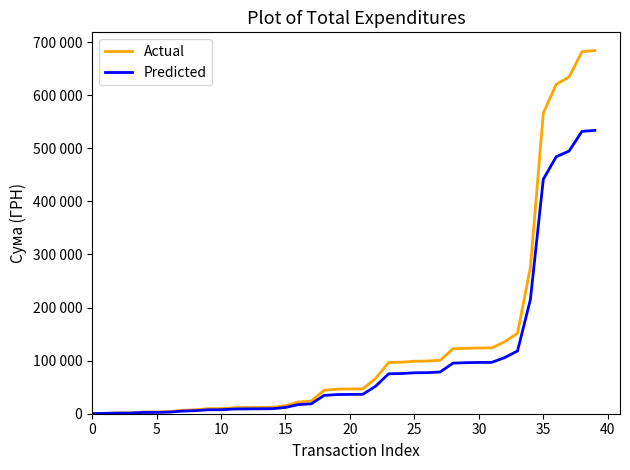

Which series has the largest total across all categories?

Actual